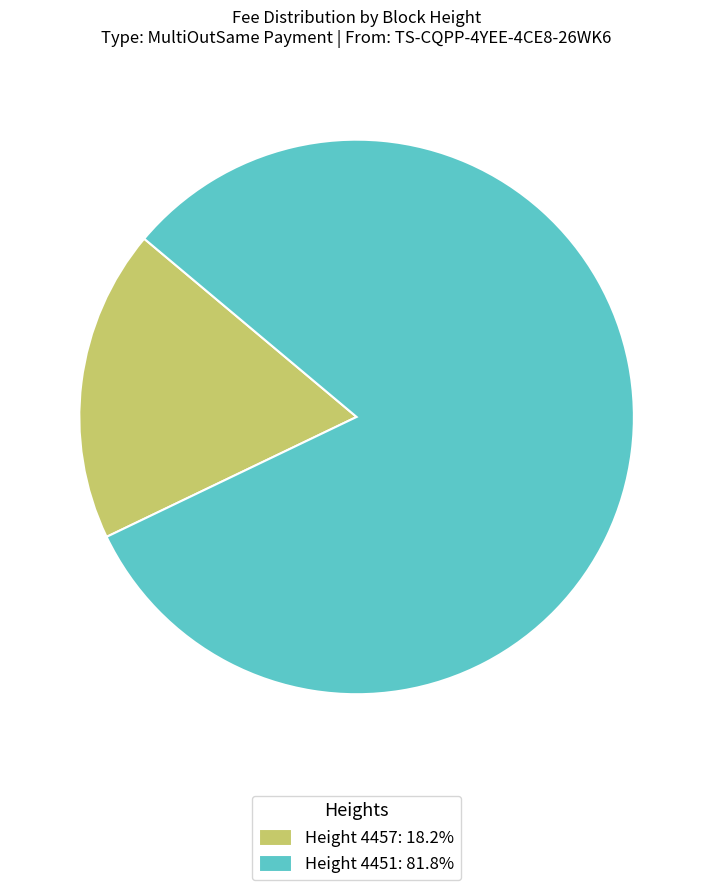

Combined, do Height 4457: 18.2% and Height 4451: 81.8% account for over 50%?

Yes